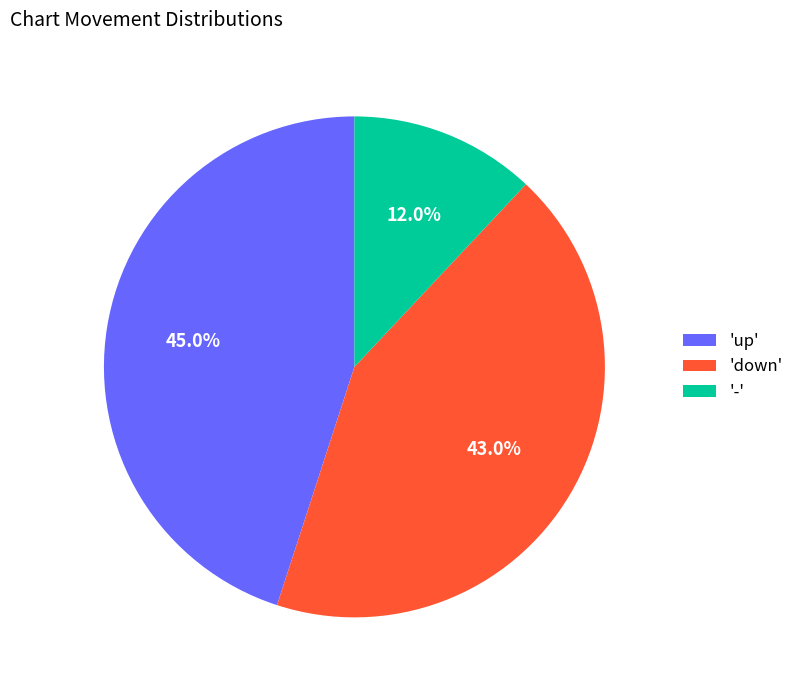

What is the largest slice in the pie chart?

'up'